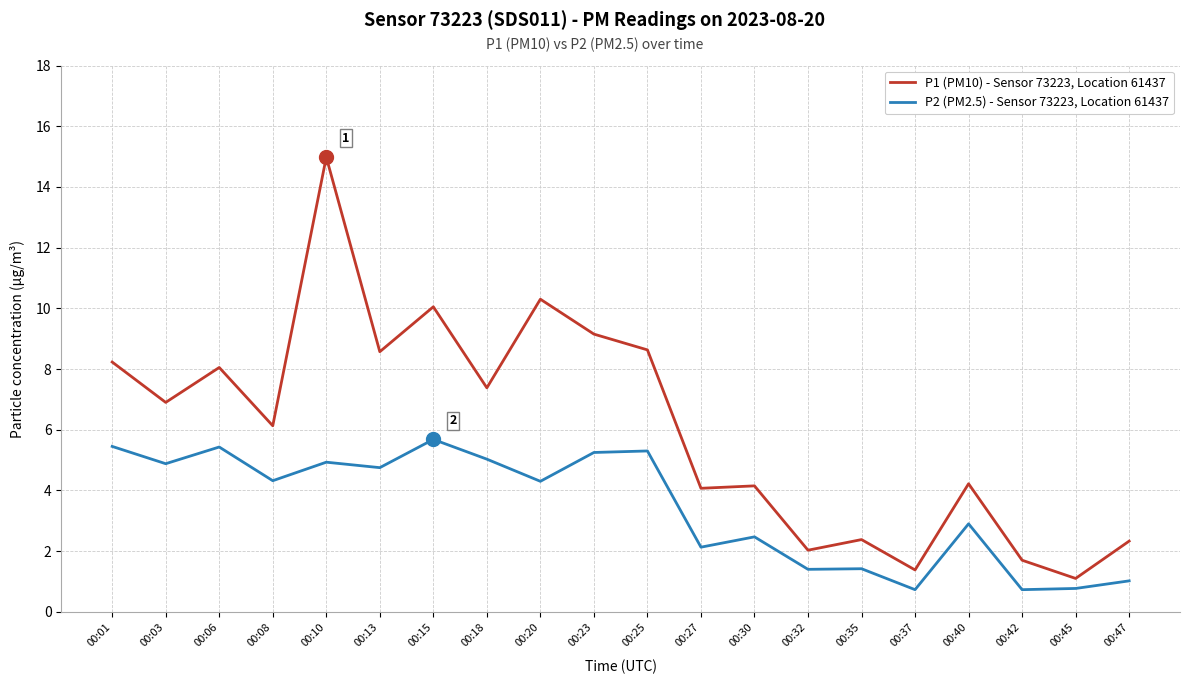

What is the maximum value shown in the chart?

15.0